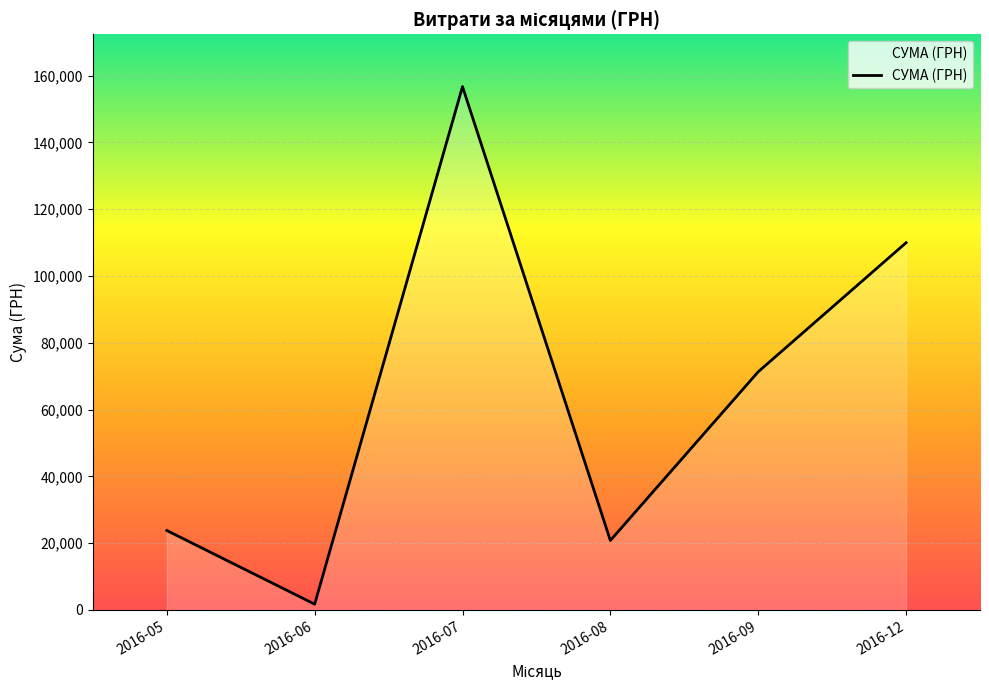

Which category has the highest value across all series?

2016-07